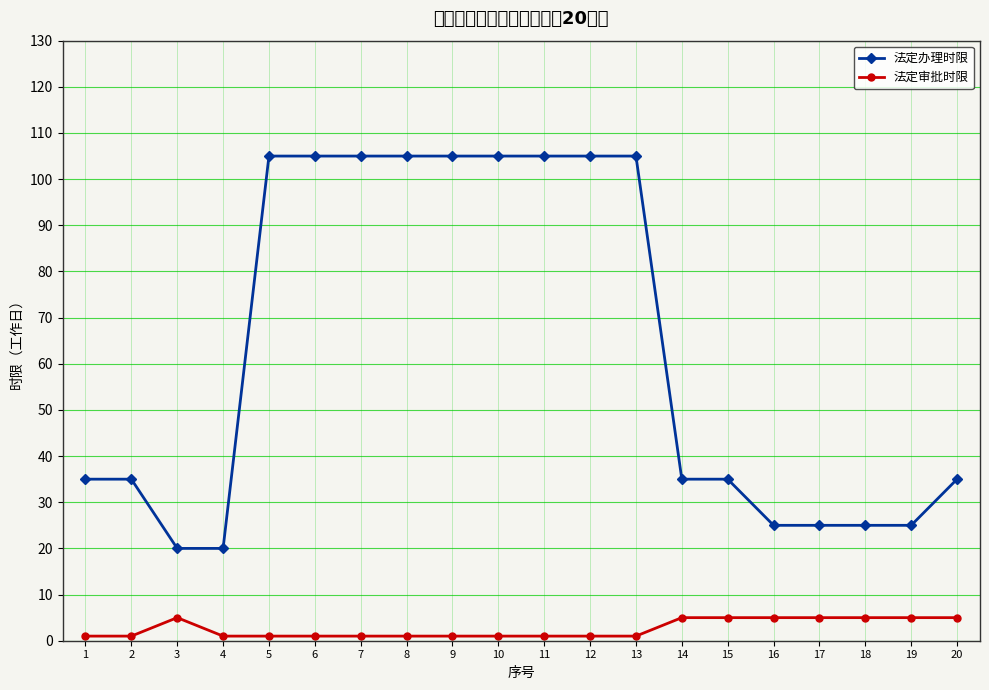

True or false: 法定审批时限 and 法定办理时限 cross at least once.

False